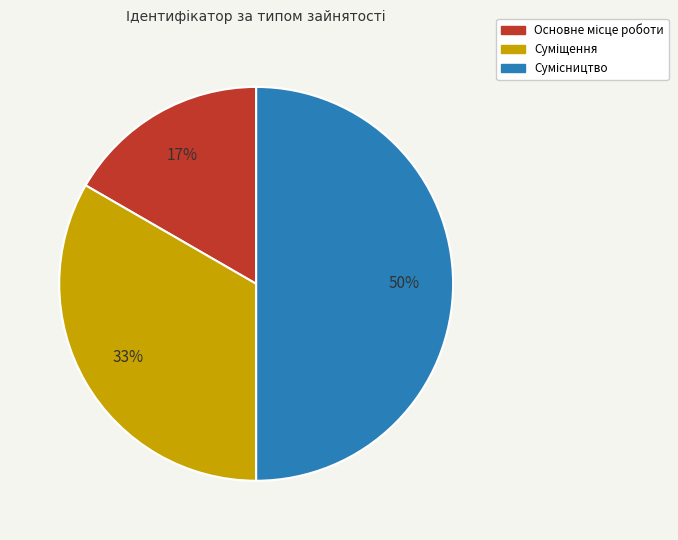

To the nearest percent, what is the average slice percentage?

33%